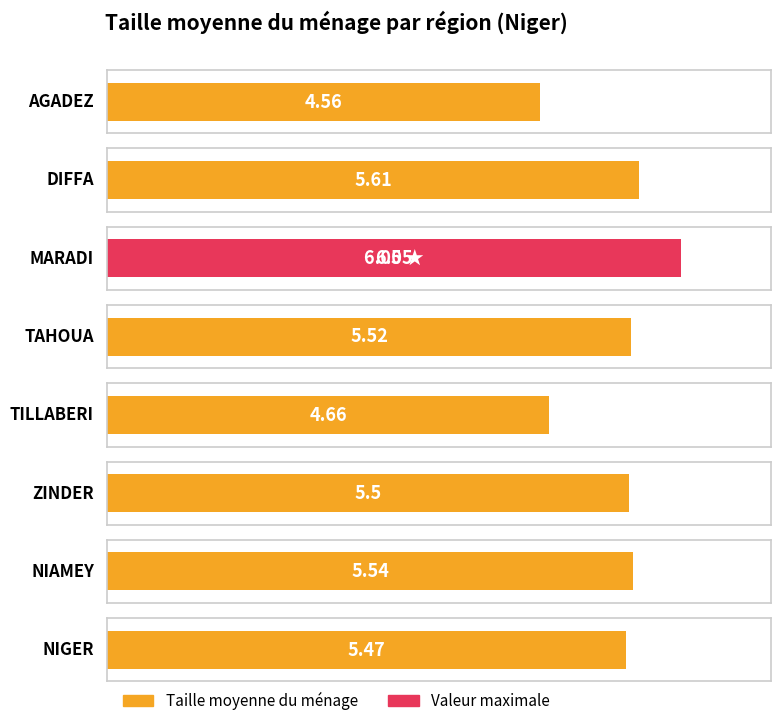

Where is the data nearest to the value 5?

TILLABERI